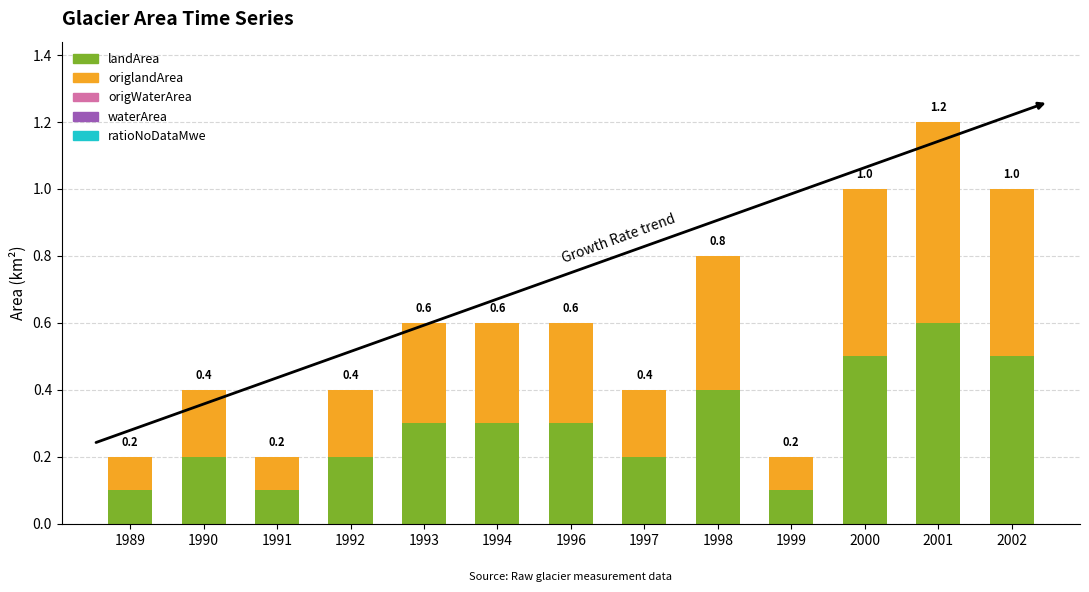

How many landArea values are between 0 and 1?

13